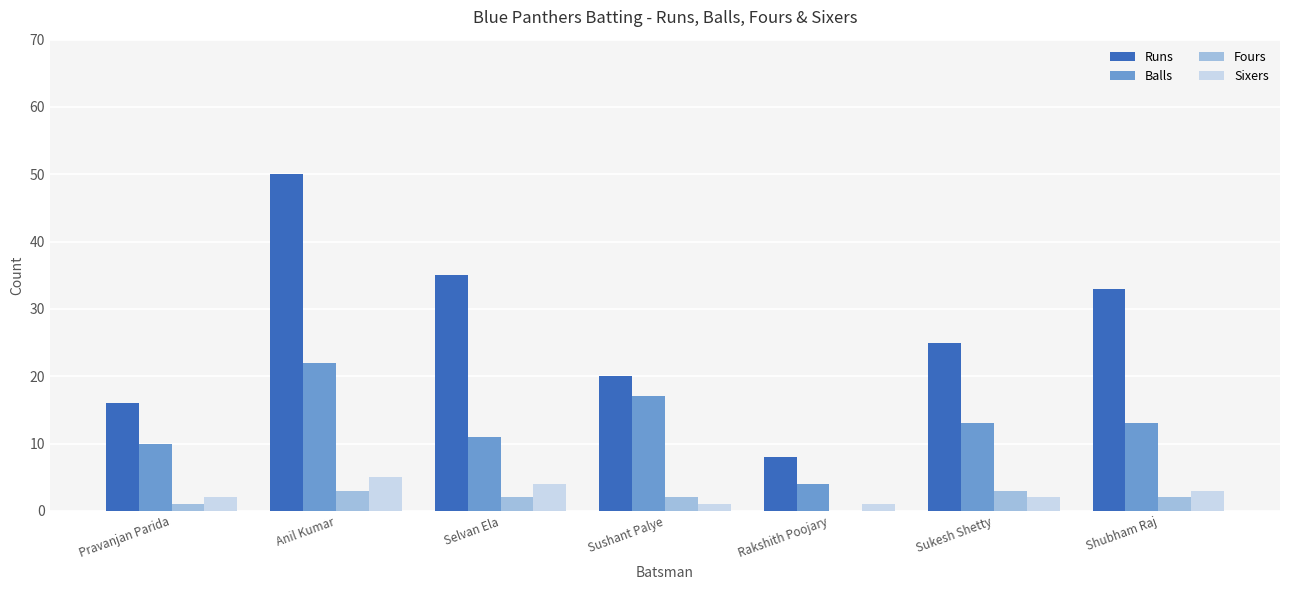

What are all the series names shown in the legend?

Runs, Balls, Fours, Sixers